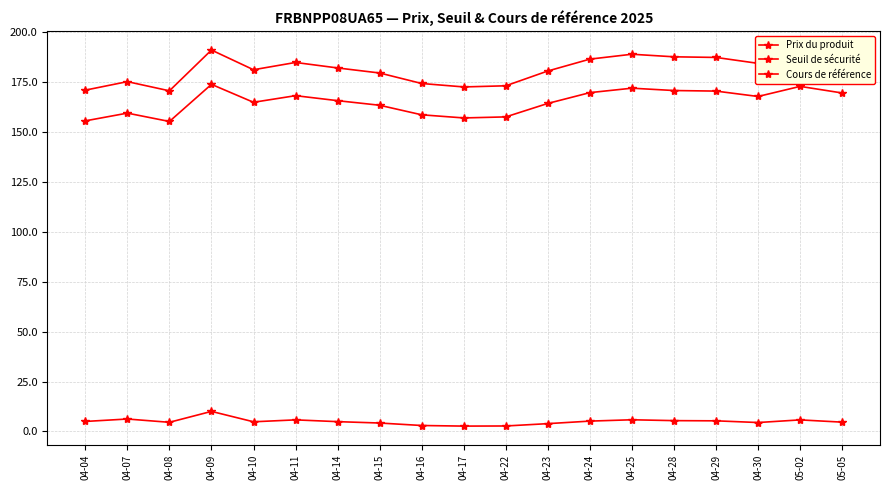

Reading left to right, what are all the values shown in this chart?

Prix du produit: 04-04=5.0	04-07=6.2	04-08=4.6	04-09=10.0	04-10=4.8	04-11=5.8	04-14=4.9	04-15=4.2	04-16=3.0	04-17=2.7	04-22=2.7	04-23=3.9	04-24=5.2	04-25=5.8	04-28=5.4	04-29=5.3	04-30=4.5	05-02=5.8	05-05=4.7
Seuil de sécurité: 04-04=155.6	04-07=159.5	04-08=155.3	04-09=173.9	04-10=164.9	04-11=168.2	04-14=165.7	04-15=163.4	04-16=158.6	04-17=157.1	04-22=157.6	04-23=164.3	04-24=169.8	04-25=172.0	04-28=170.8	04-29=170.5	04-30=167.8	05-02=172.9	05-05=169.6
Cours de référence: 04-04=171.0	04-07=175.3	04-08=170.7	04-09=191.1	04-10=181.2	04-11=184.9	04-14=182.1	04-15=179.6	04-16=174.3	04-17=172.6	04-22=173.2	04-23=180.6	04-24=186.5	04-25=189.0	04-28=187.7	04-29=187.4	04-30=184.4	05-02=190.0	05-05=186.3